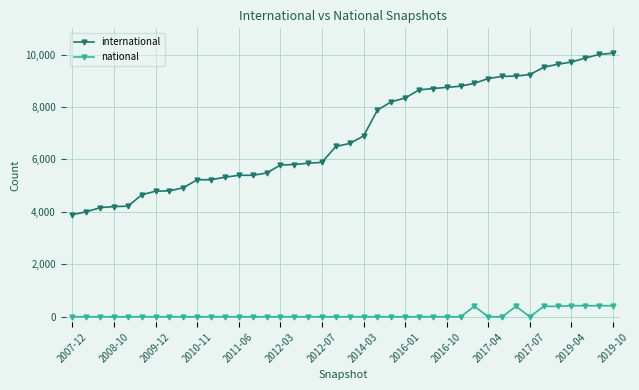

Rank the series by their maximum value, from highest to lowest.

international, national